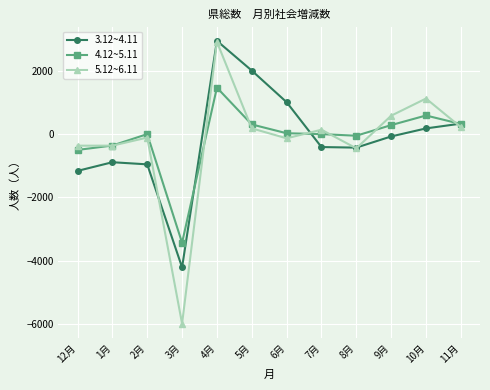

True or false: 3.12~4.11 has more than 0 interior local peaks.

True